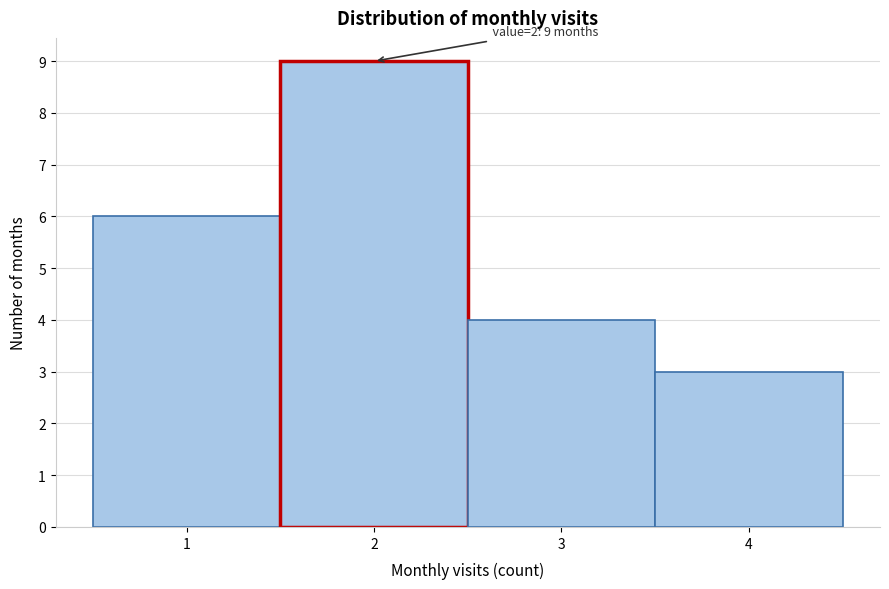

Over which range of the x-axis is the bar tallest?

1.5 to 2.5